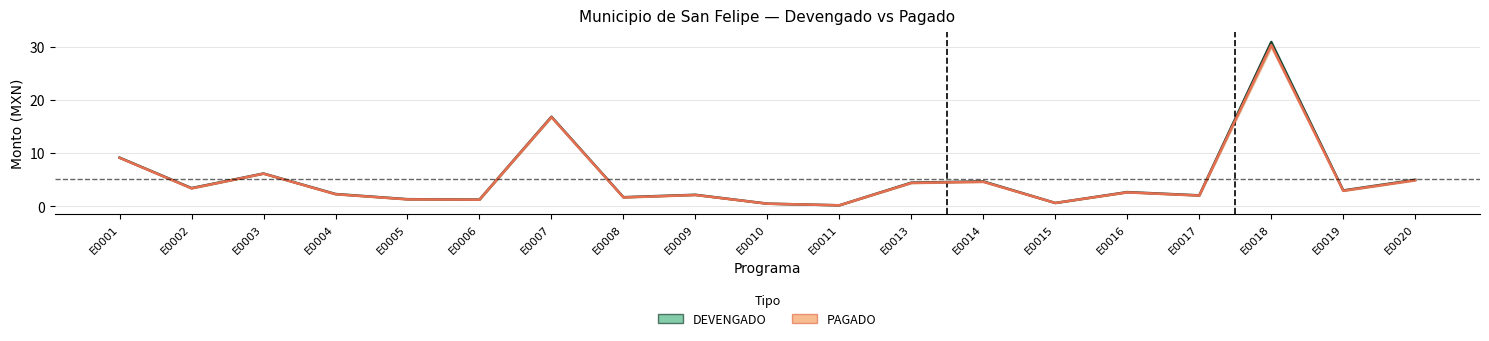

Where is the first local minimum for DEVENGADO?

E0002